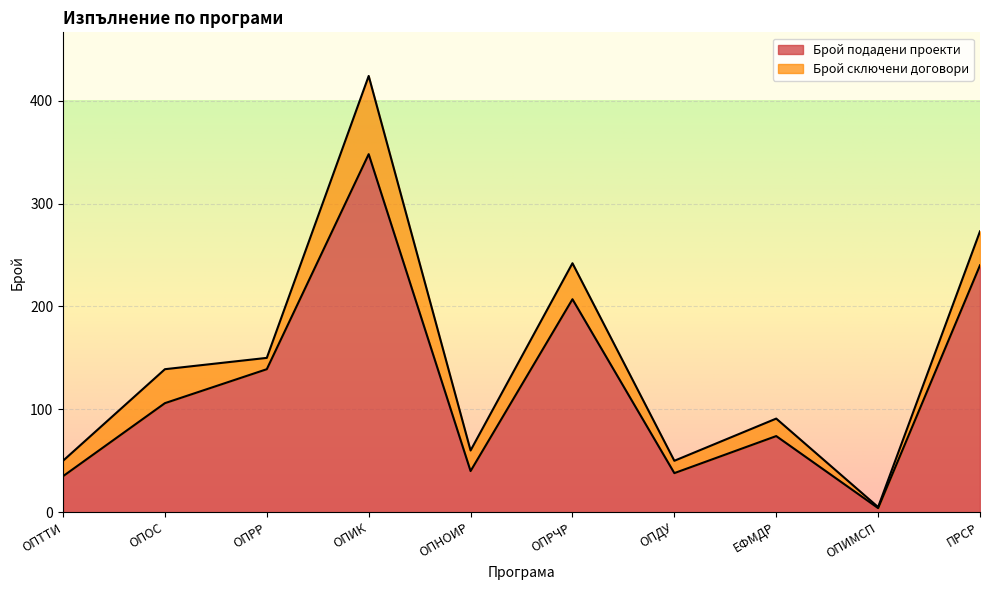

At which category is the sum across all series the highest?

ОПИК